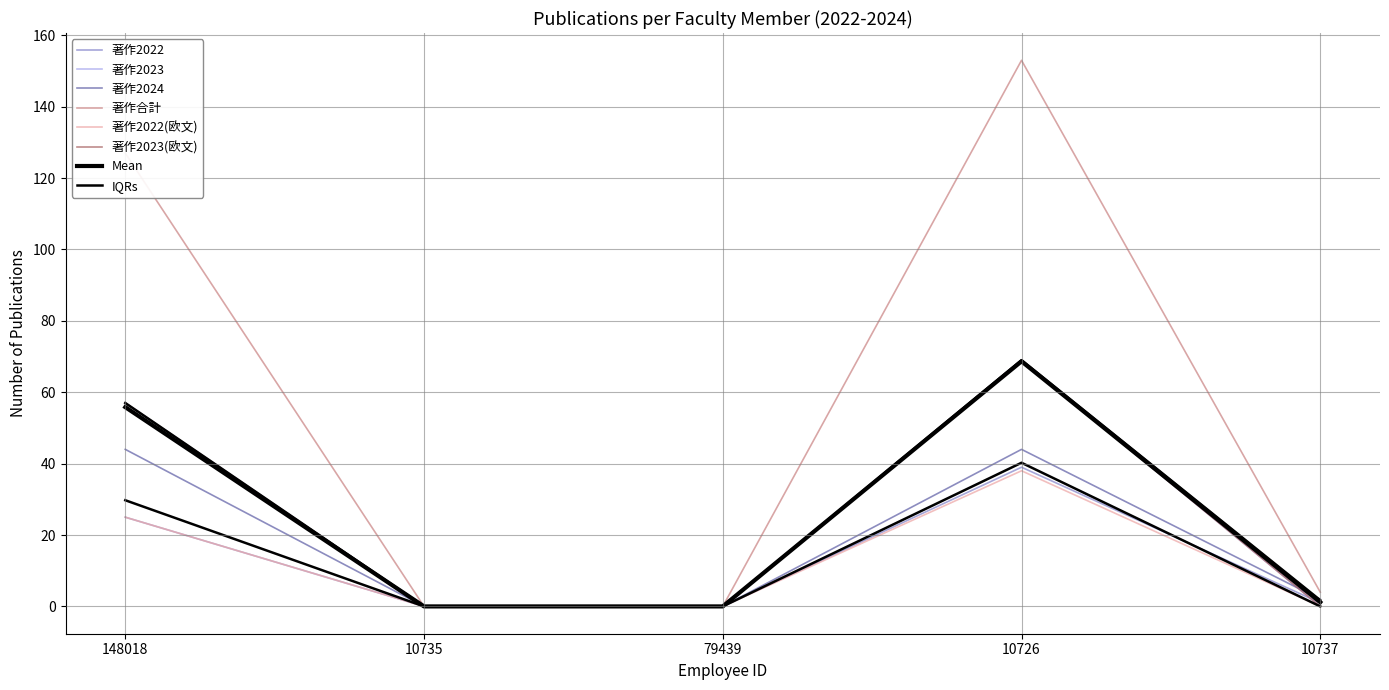

Reading left to right, what are all the values shown in this chart?

著作2022: 25	0	0	39	1
著作2023: 57	0	0	69	0
著作2024: 44	0	0	44	2
著作合計: 127	0	0	153	4
著作2022(欧文): 25	0	0	38	0
著作2023(欧文): 57	0	0	69	0